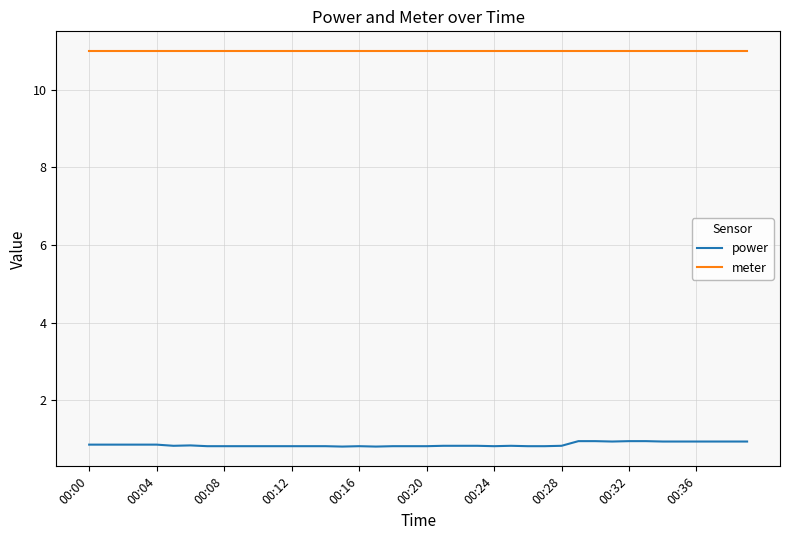

What is the highest value of the meter series?

11.0